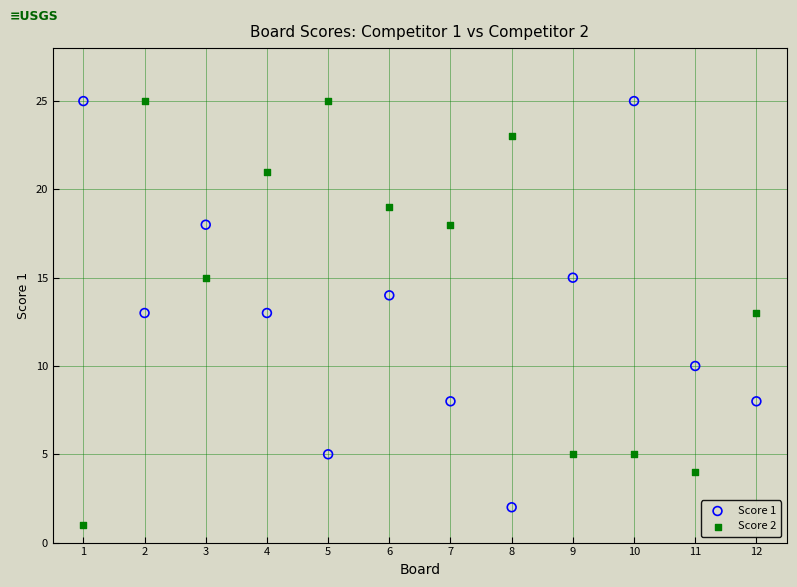

What are all the series names shown in the legend?

Score 1, Score 2